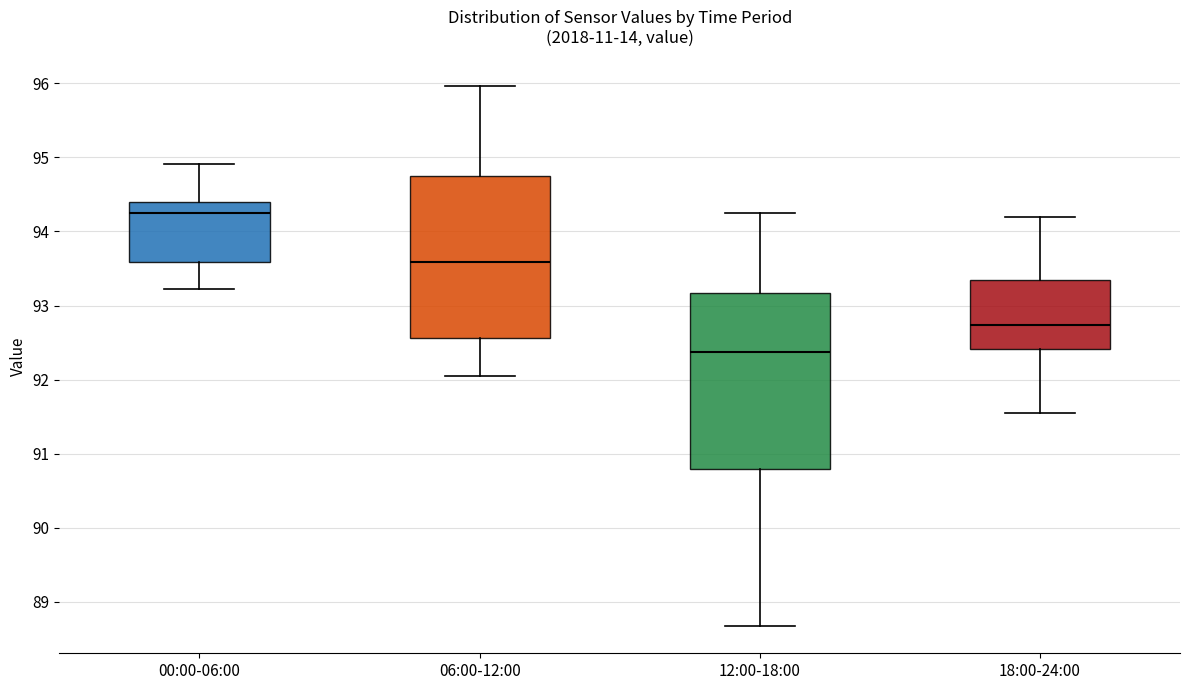

Reading left to right, read every box against the y-axis: the position of its median line, the range the box covers, and the ends of its whiskers. The values are not printed on the chart, so give them approximately, as read against the axis.

00:00-06:00: median 94.3, box 93.6 to 94.4, whiskers 93.2 to 94.9
06:00-12:00: median 93.6, box 92.6 to 94.7, whiskers 92.1 to 96.0
12:00-18:00: median 92.4, box 90.8 to 93.2, whiskers 88.7 to 94.3
18:00-24:00: median 92.7, box 92.4 to 93.3, whiskers 91.6 to 94.2